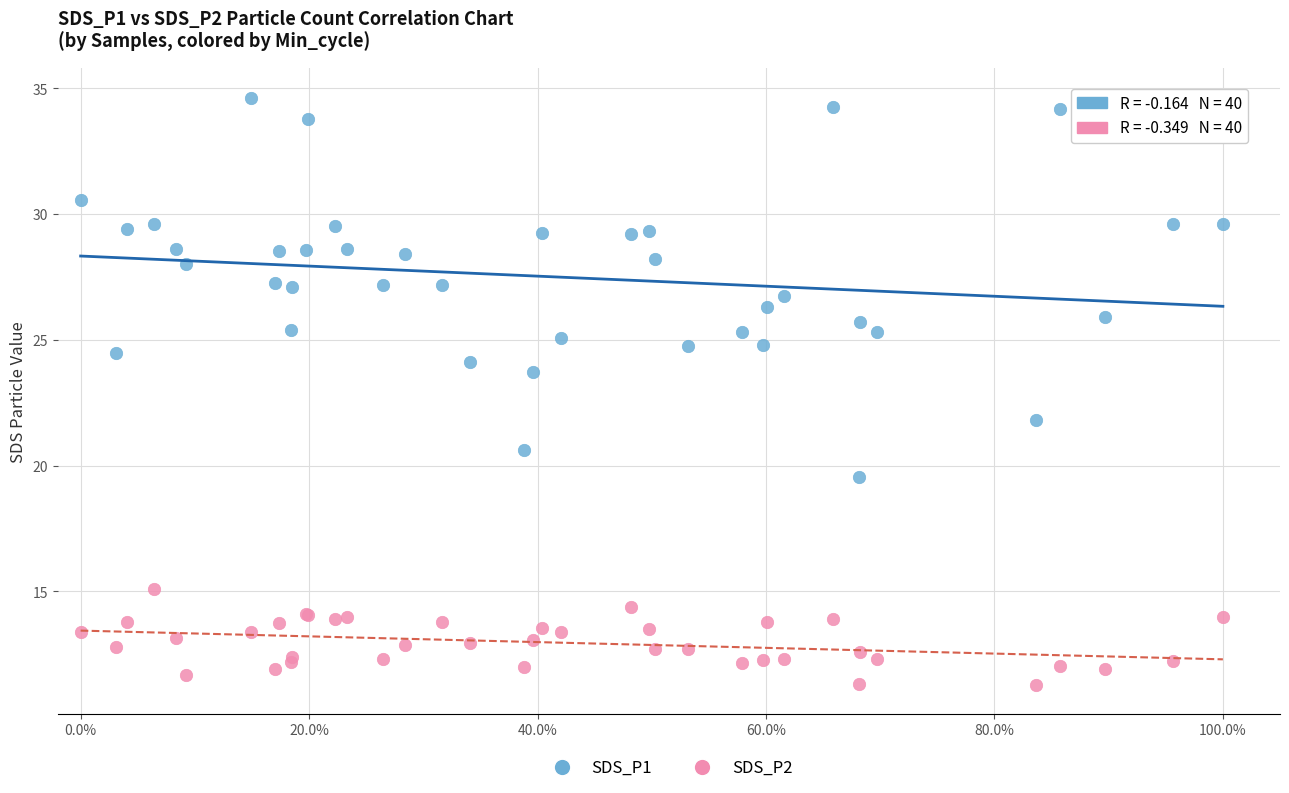

Which series contains the highest Y value?

SDS_P1